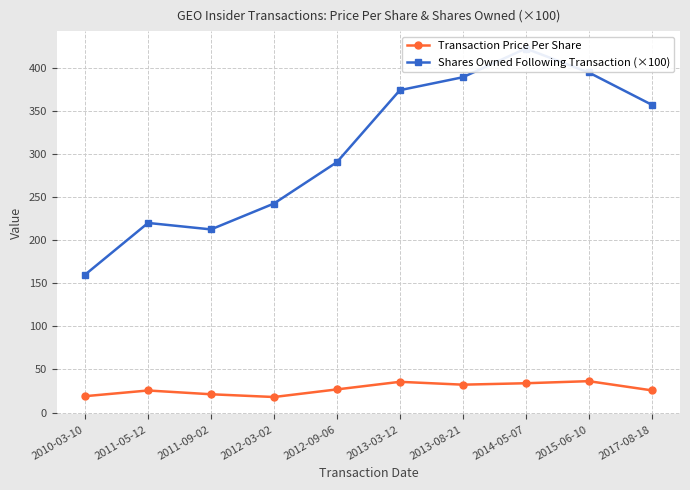

What is the difference between the second highest and minimum values in the Shares Owned Following Transaction (×100) series?

234.6